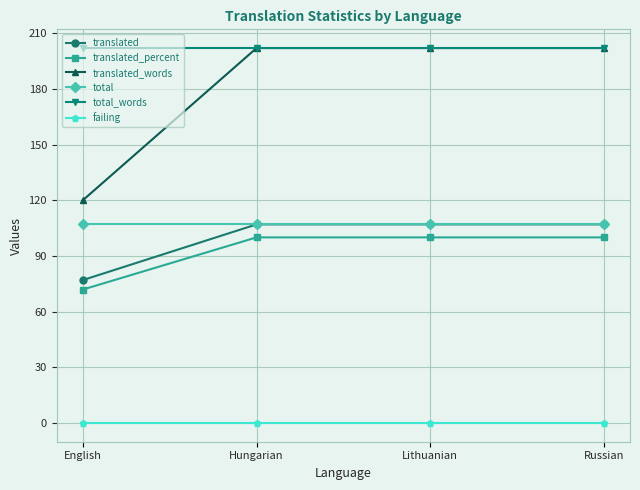

True or false: translated_percent has more than 1 interior local peaks.

False